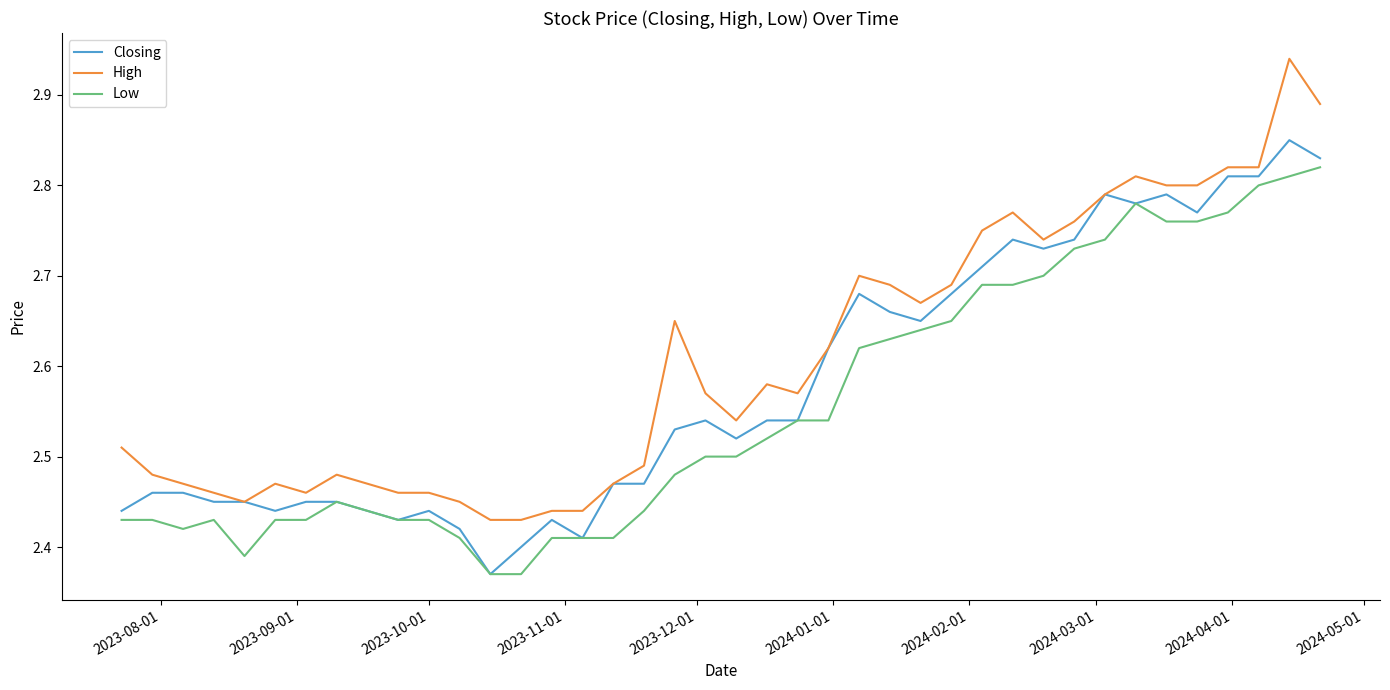

List the series in order of their overall mean, lowest first.

Low, Closing, High